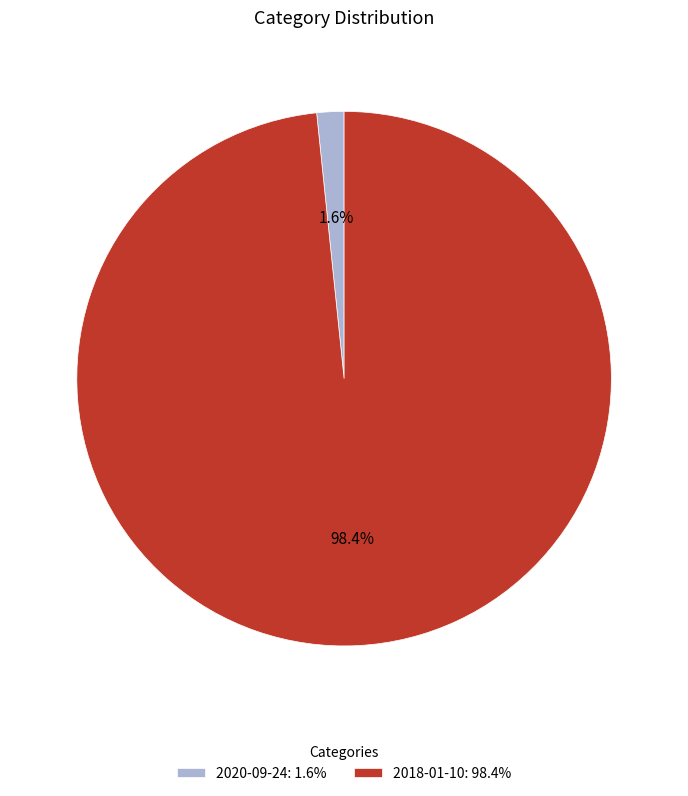

How many slices are in this pie chart?

2